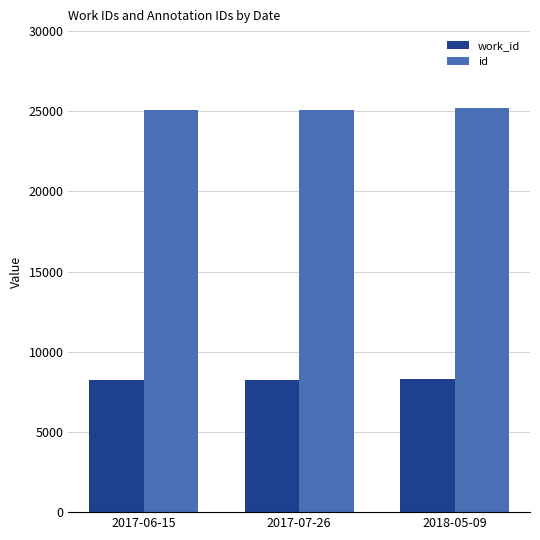

What is the sum of the id values at 2017-06-15 and 2018-05-09?

50266